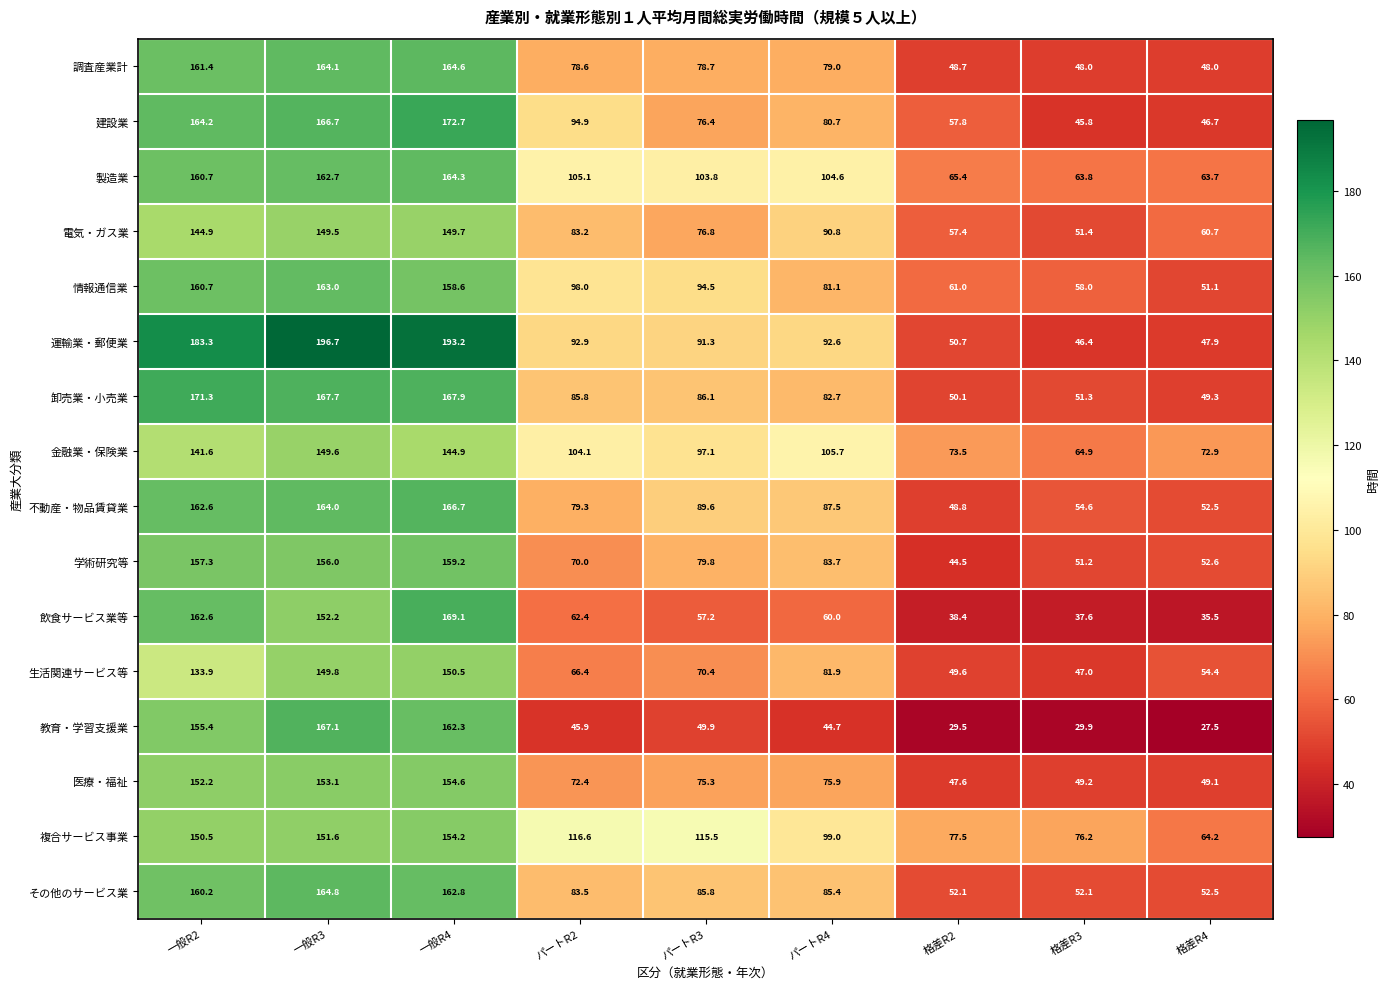

How many data points does each series have?

9